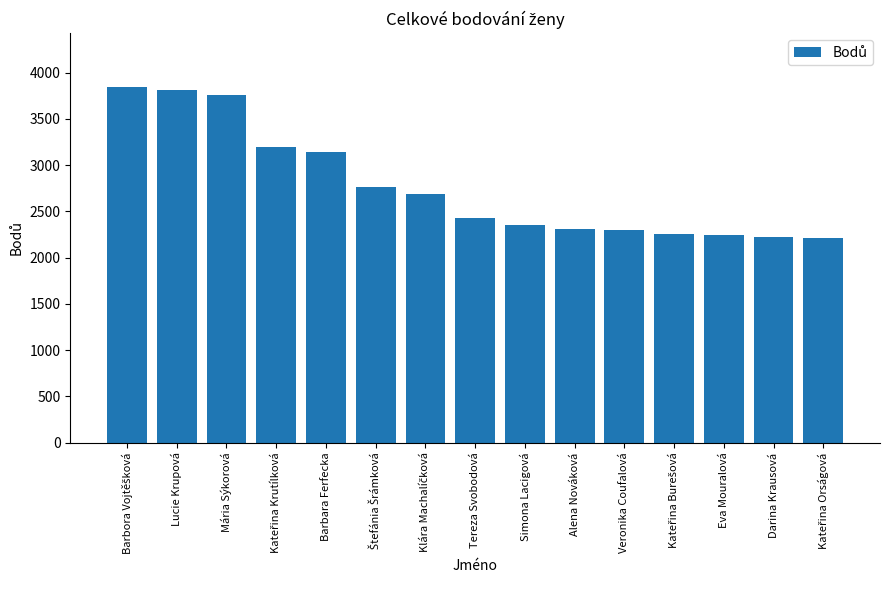

What position from the right is Mária Sýkorová?

13